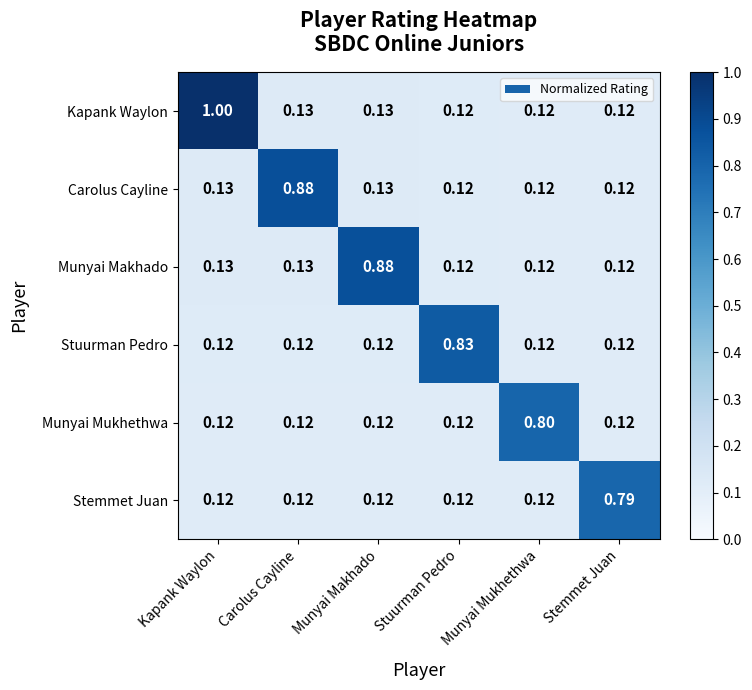

Which label corresponds to the largest value in the chart?

Kapank Waylon